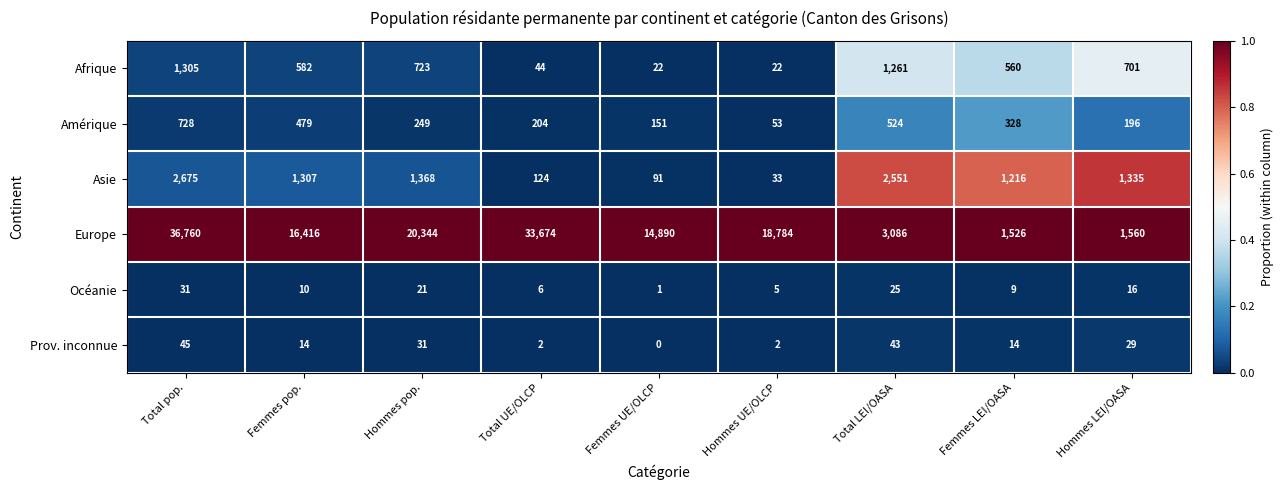

Is it true that Amérique equals 196 at Hommes LEI/OASA?

True